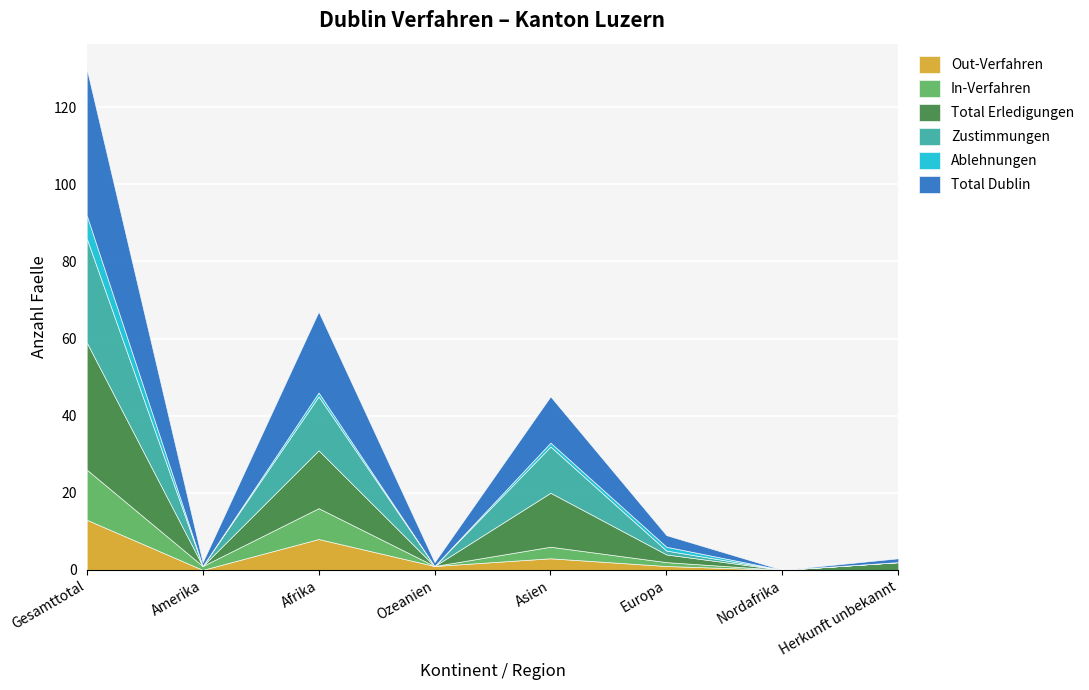

Which label corresponds to the smallest value in the chart?

Amerika